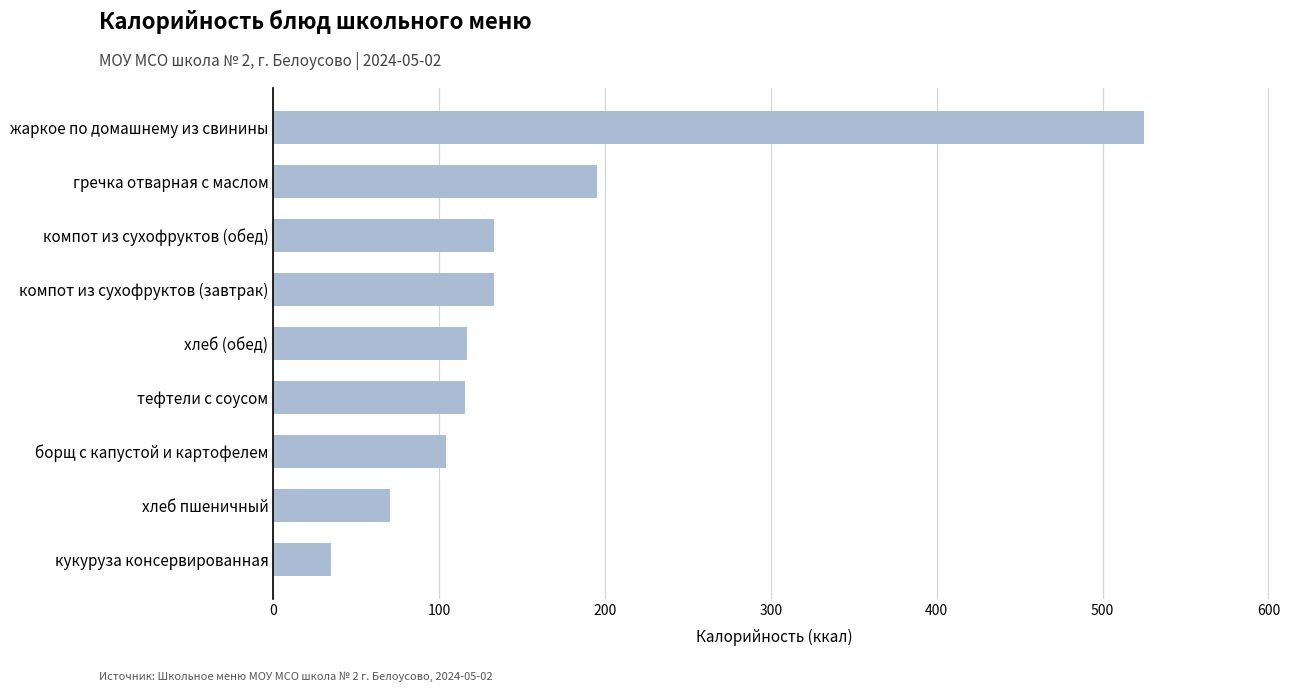

What is the approximate value at жаркое по домашнему из свинины?

525.0